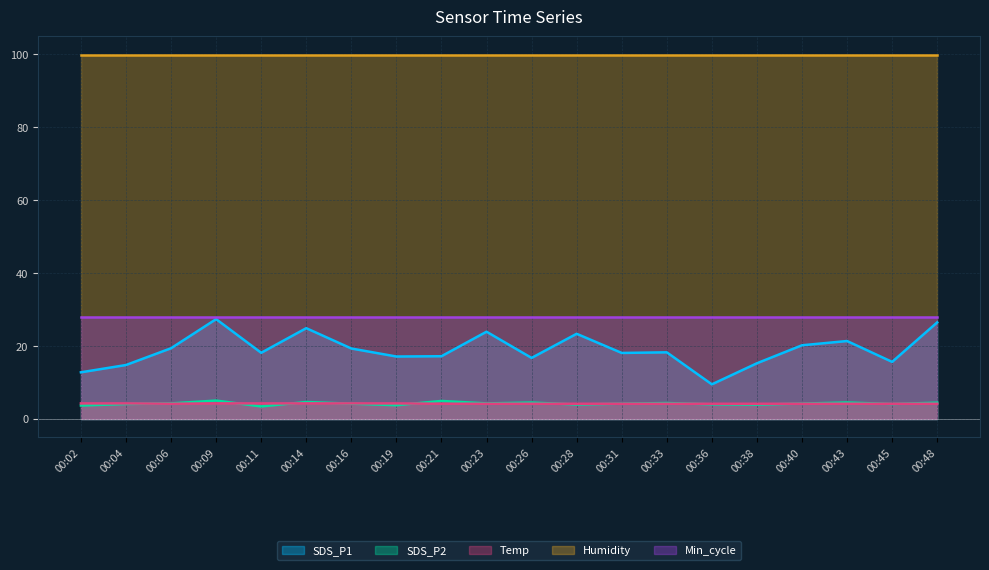

What is the minimum value shown in the chart?

3.5